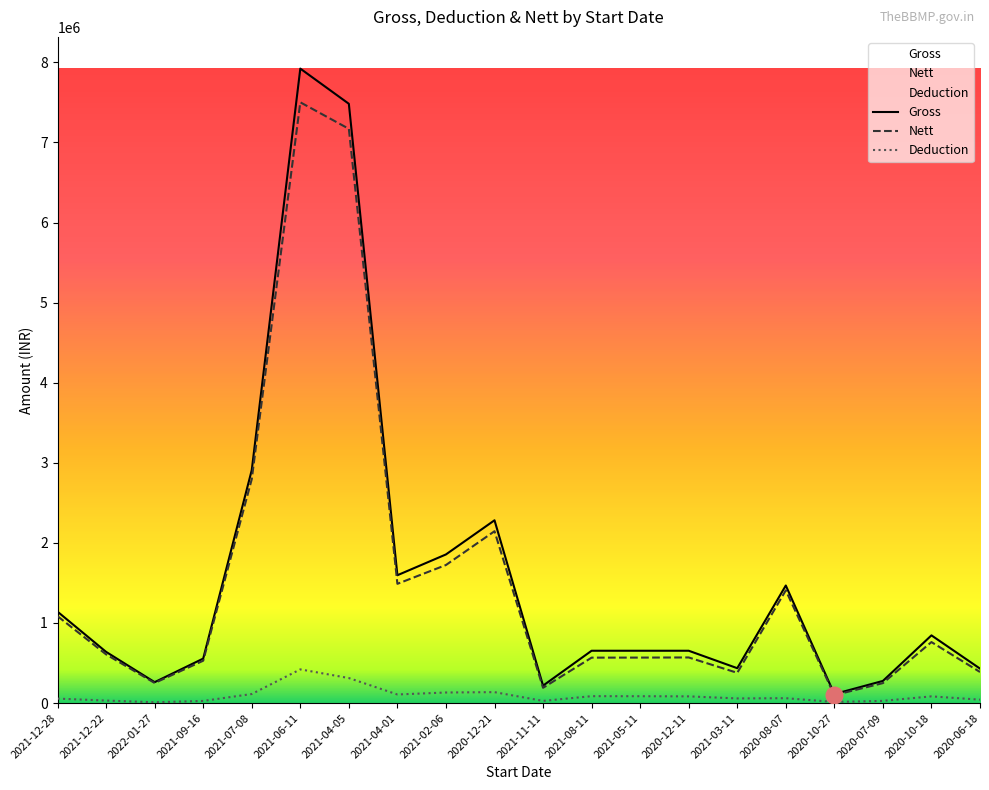

Where is the first local maximum for Nett?

2021-06-11